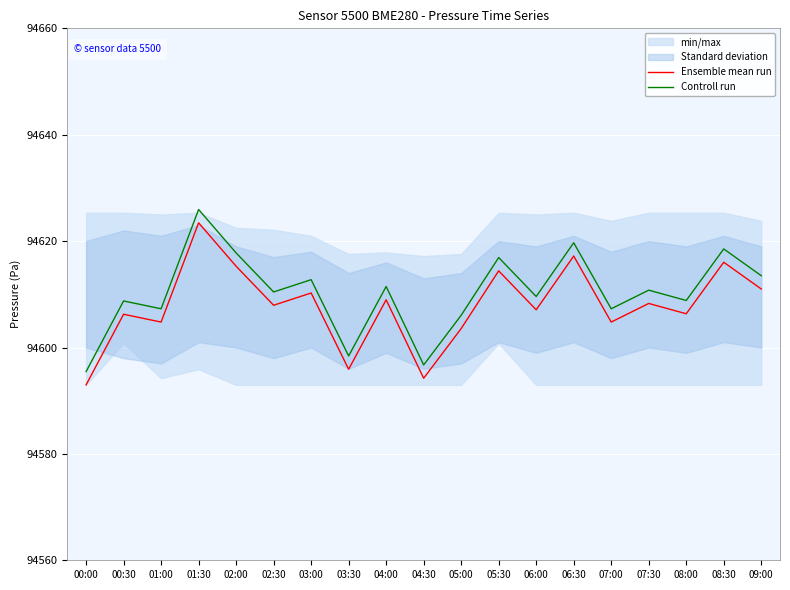

Which series has the widest spread of values?

Ensemble mean run